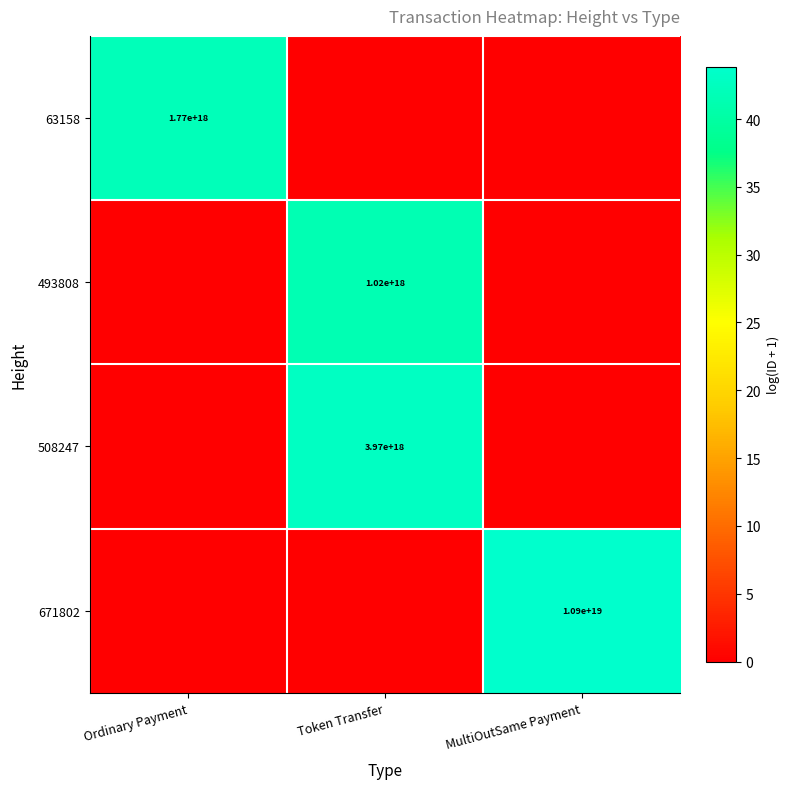

What is the difference between the highest and lowest values at MultiOutSame Payment?

43.8